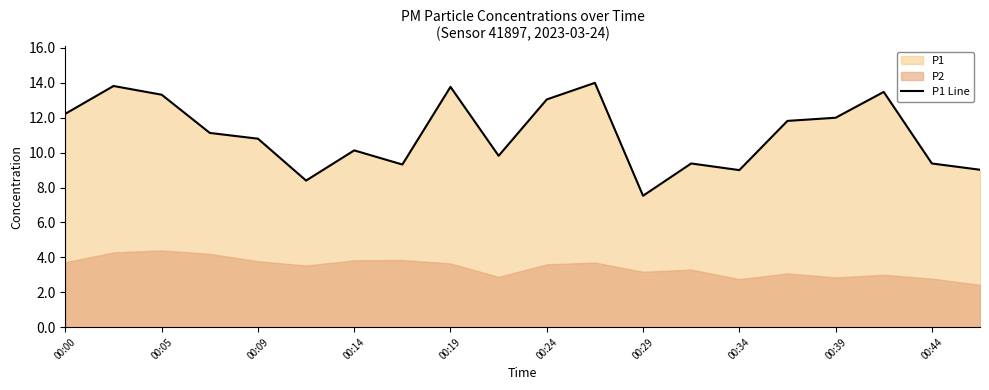

What is the highest value of the P1 Line series?

14.0